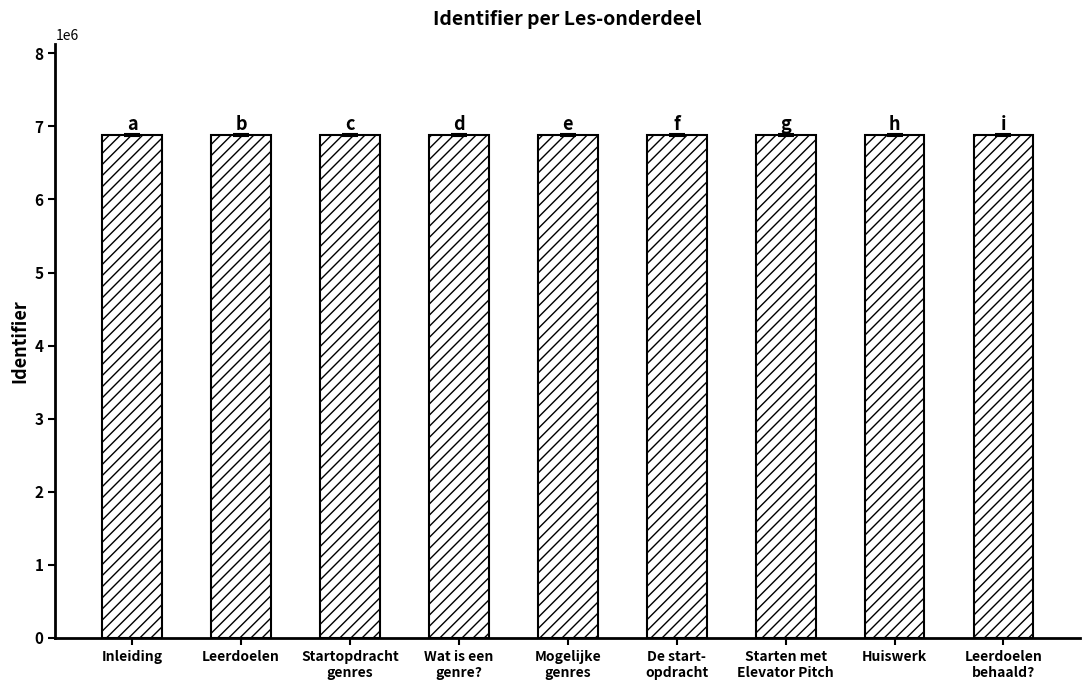

The chart shows a value of 6882036 at Inleiding. True or false?

True